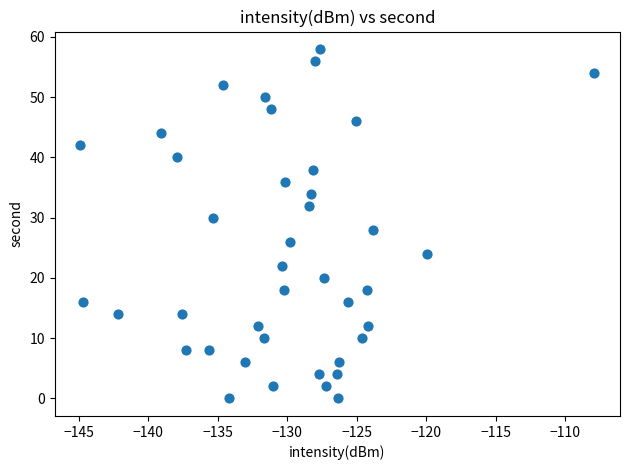

What is the range of Y values (max minus min)?

58